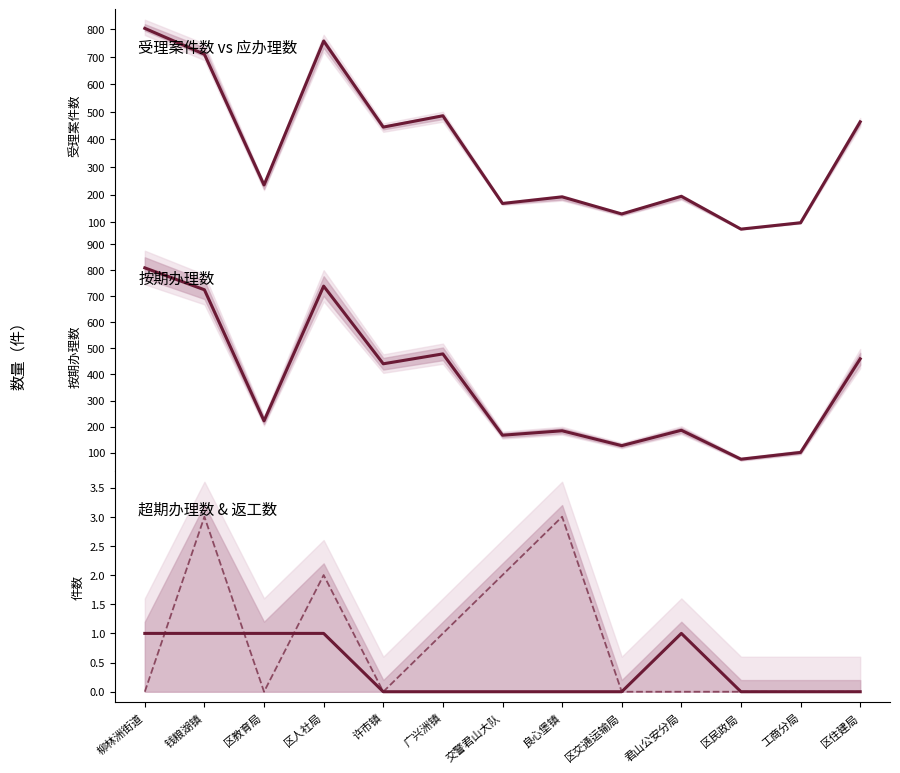

What is the label of the 5th point from the left?

许市镇